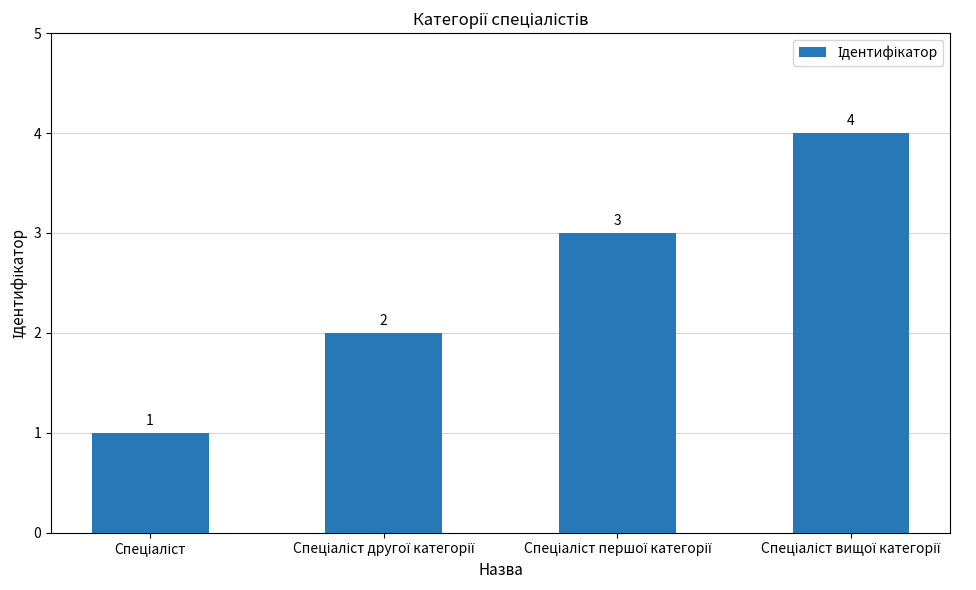

What is the greatest value displayed?

4